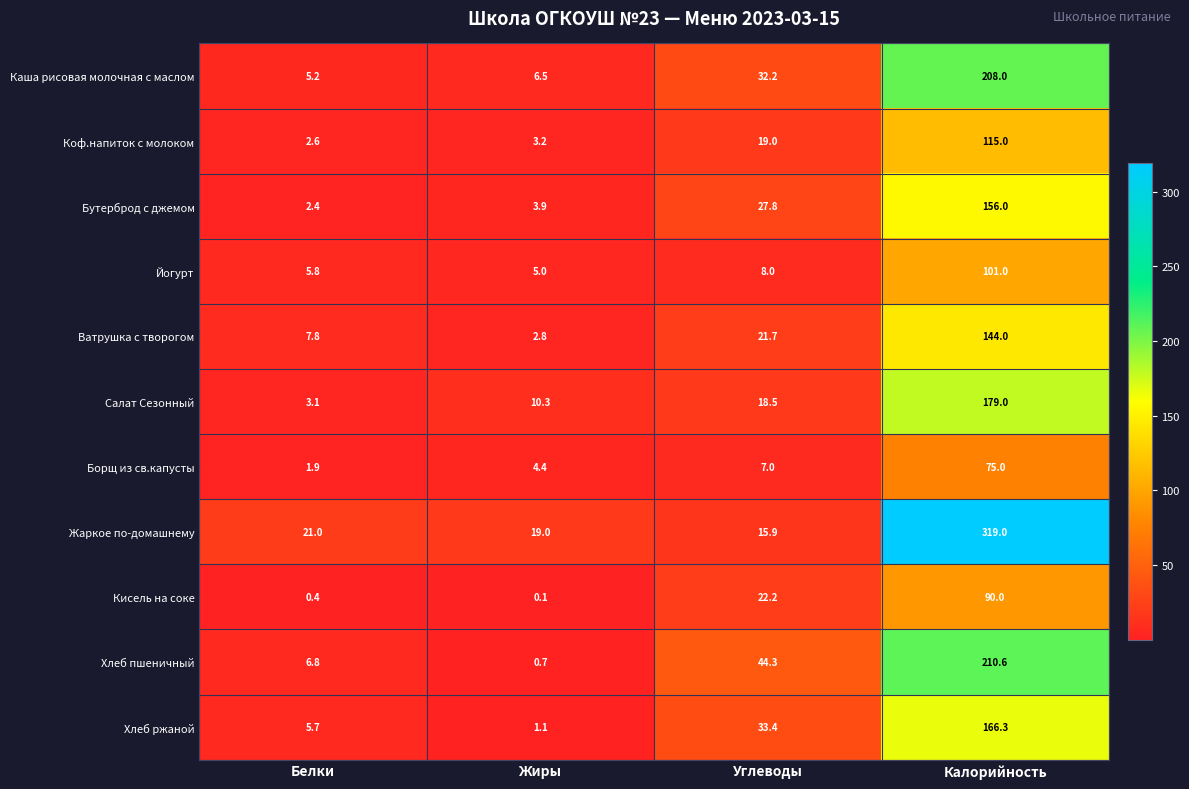

At which category is the sum across all series the highest?

Калорийность